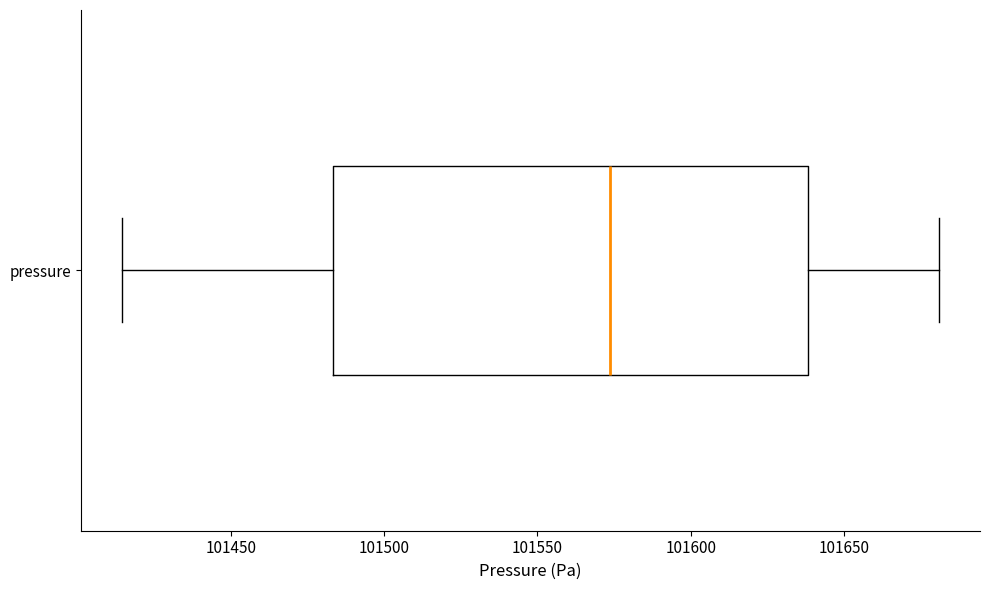

Read this box plot against the x-axis: the position of the median line, the range covered by the box, and the ends of both whiskers. The values are not printed on the chart, so give them approximately, as read against the axis.

median 101575, box 101485 to 101640, whiskers 101415 to 101680